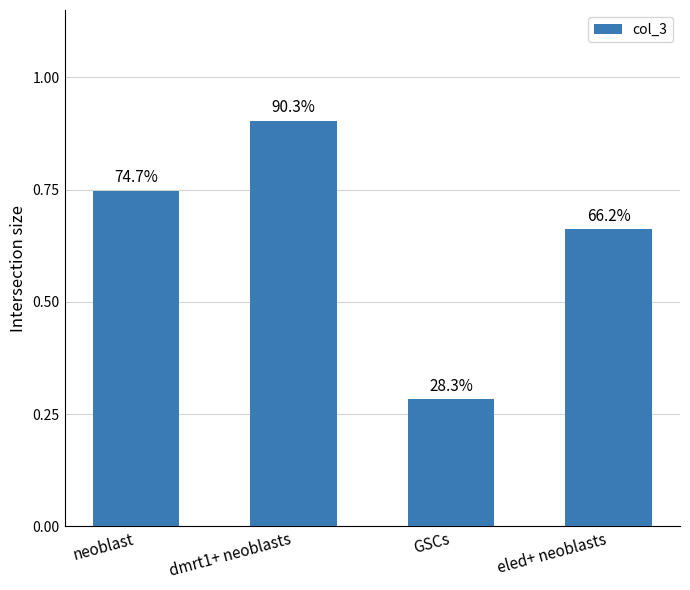

What is the label of the 4th bar from the left?

eled+ neoblasts